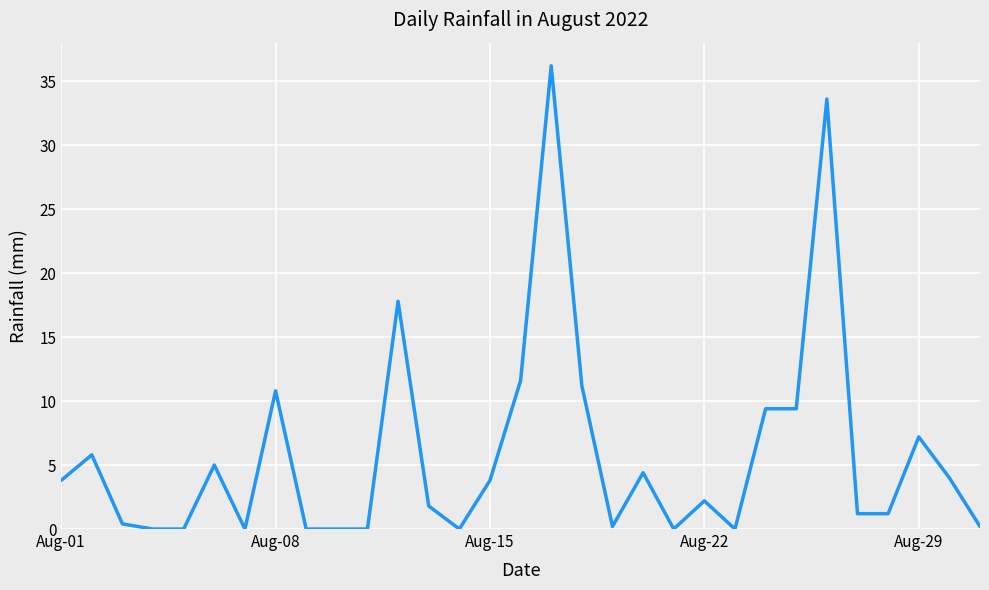

What is the difference between the maximum and minimum values?

36.2